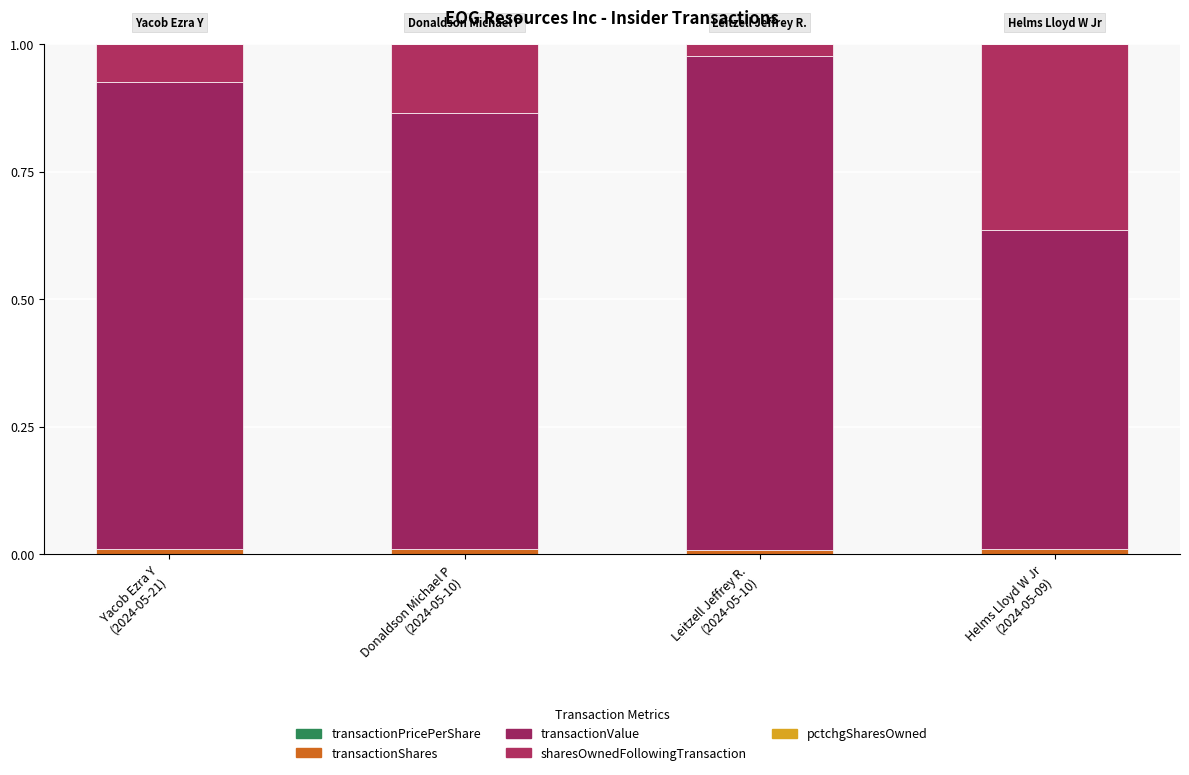

At which category is the sum across all series the highest?

Leitzell Jeffrey R.
(2024-05-10)